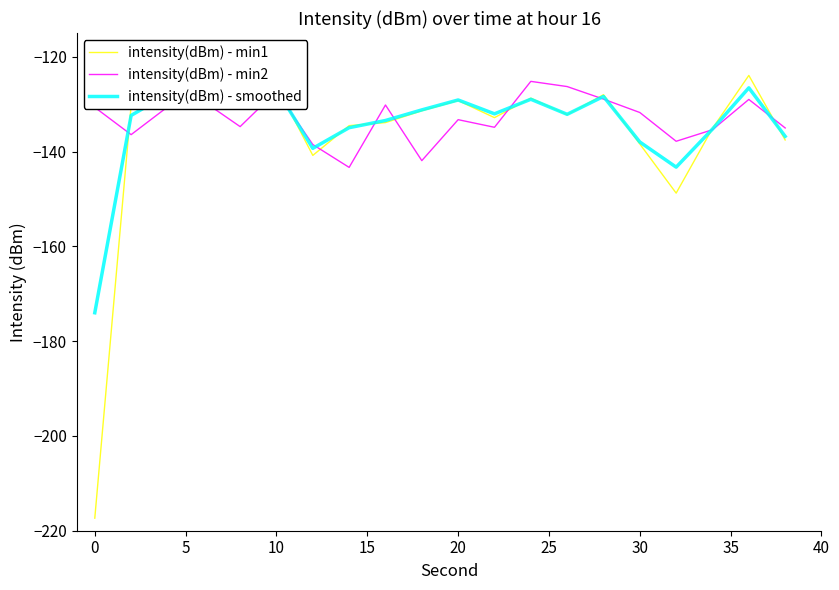

What is the average value of the intensity(dBm) - smoothed series?

-134.4